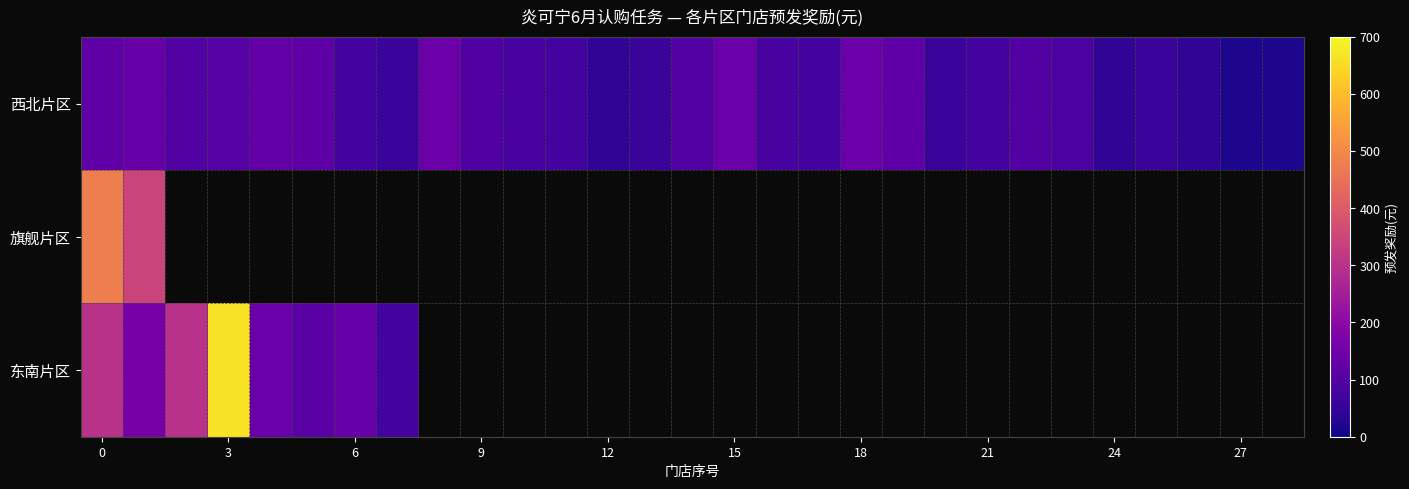

What is the maximum value shown in the chart?

664.0